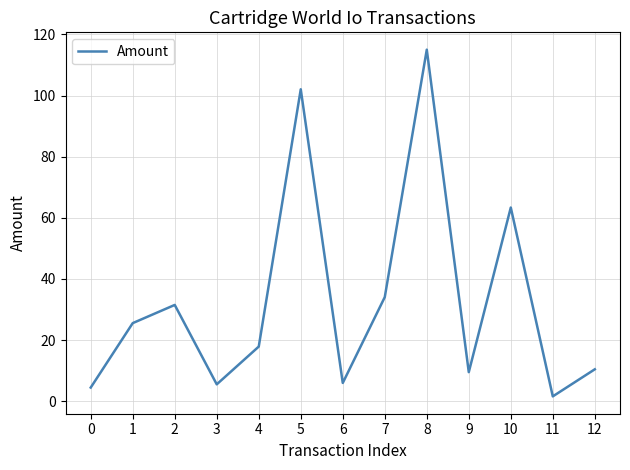

At which category does the chart reach its minimum across all series?

11